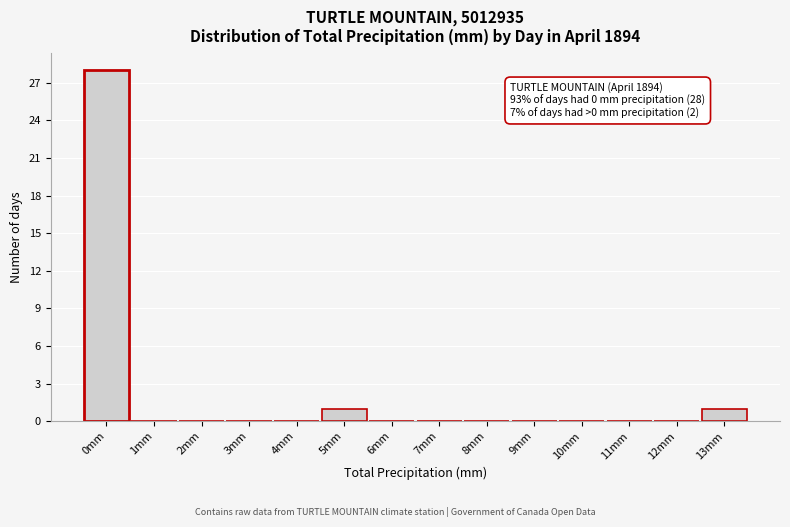

Which range on the x-axis has the tallest bar?

-0.5 to 0.5